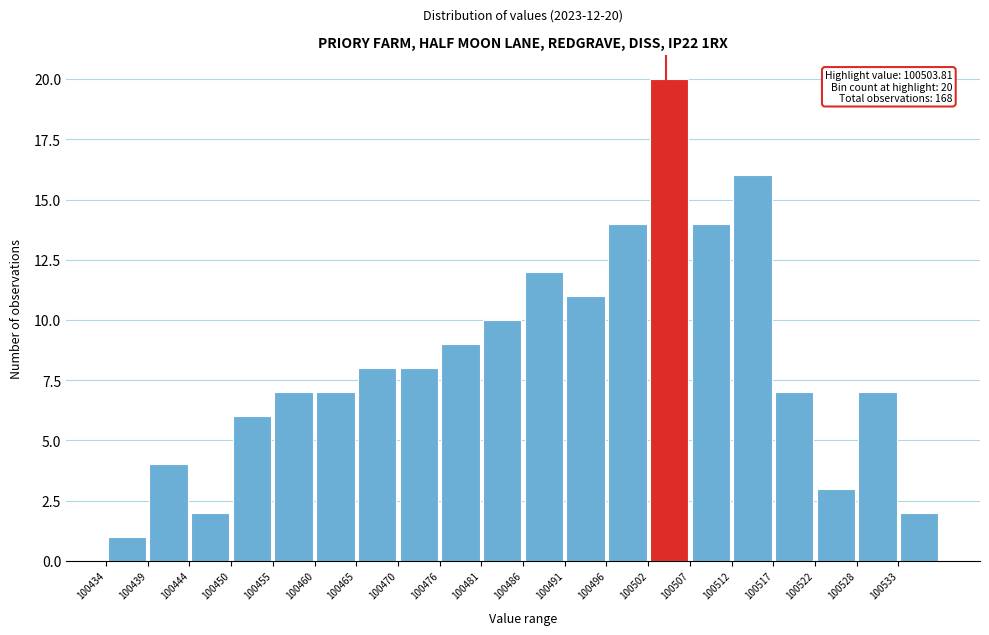

Which range on the x-axis has the tallest bar?

100501.6 to 100506.8